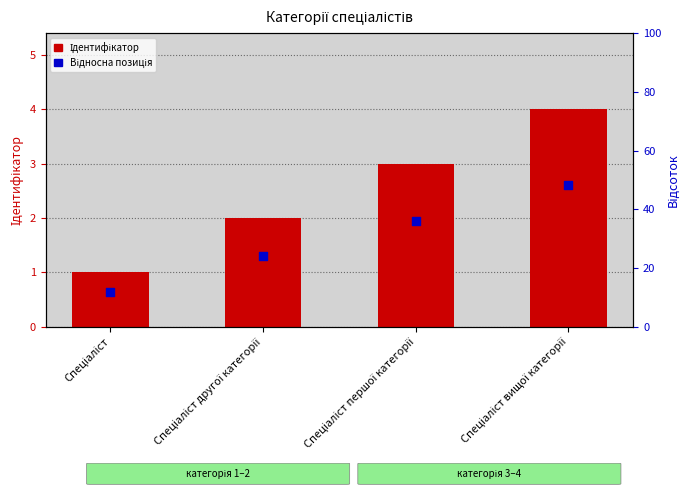

Which series has the widest spread of Y values?

Ідентифікатор